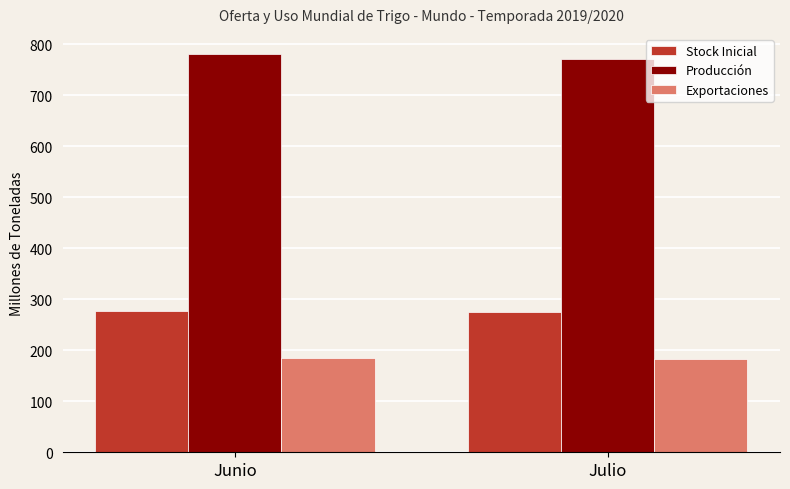

The value of Stock Inicial at Junio is 276.6. True or false?

True